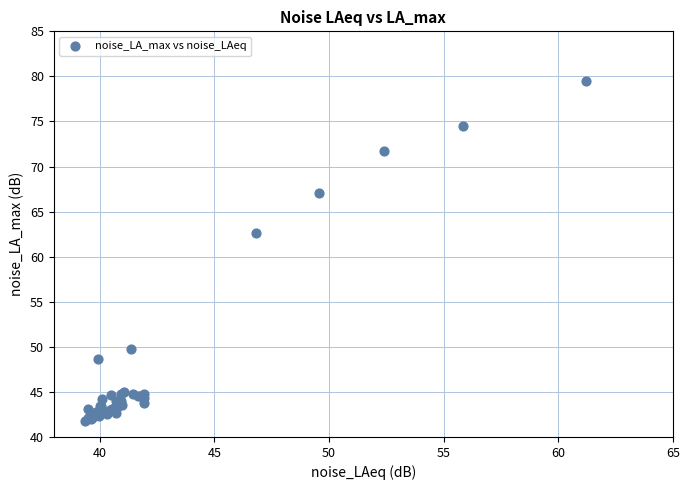

What Y value in the scatter plot is closest to 60?

62.6